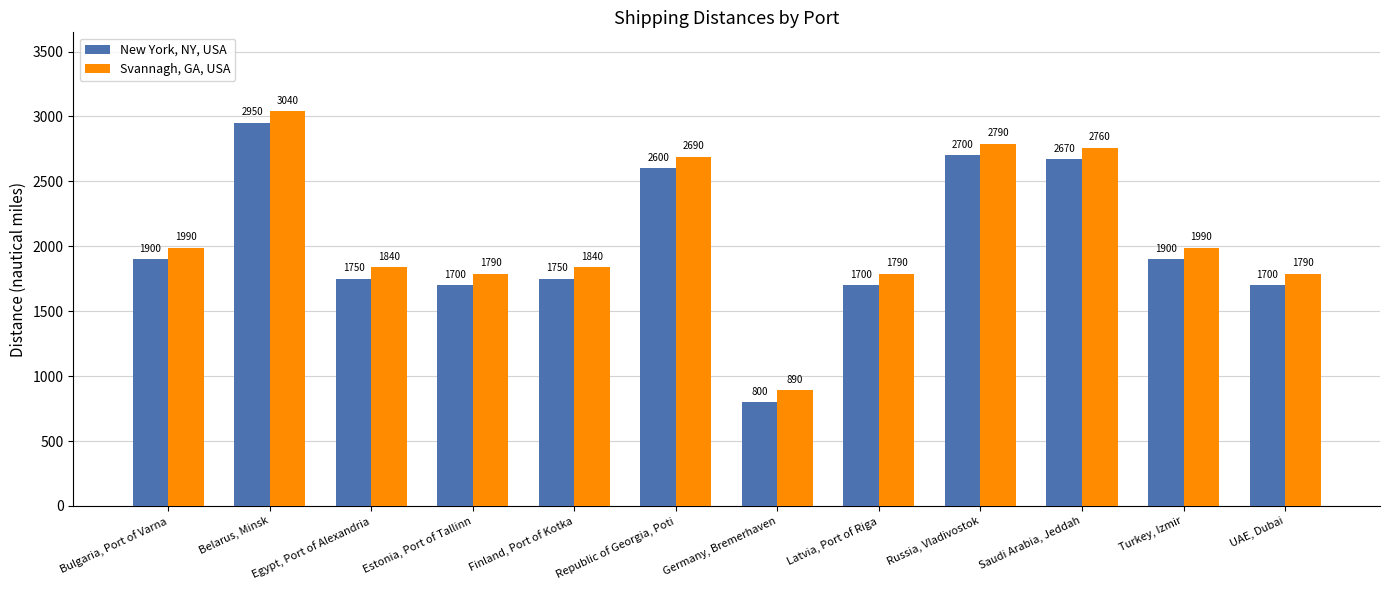

What is the sum of all New York, NY, USA values?

24120